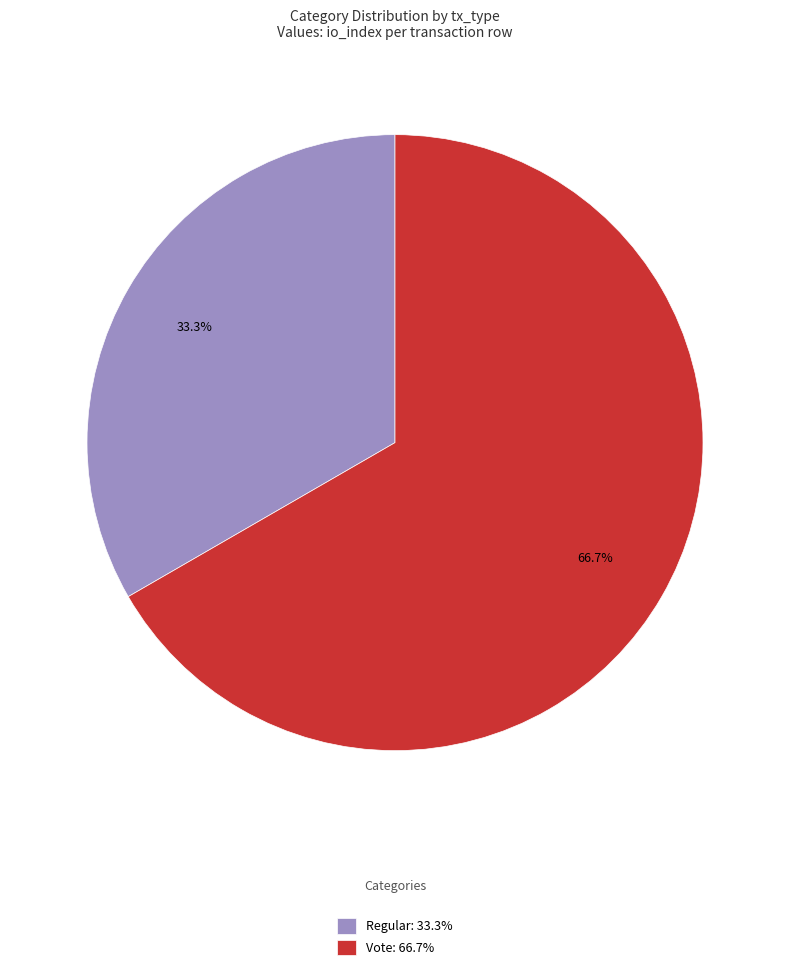

What is the smallest slice in the pie chart?

Regular: 33.3%